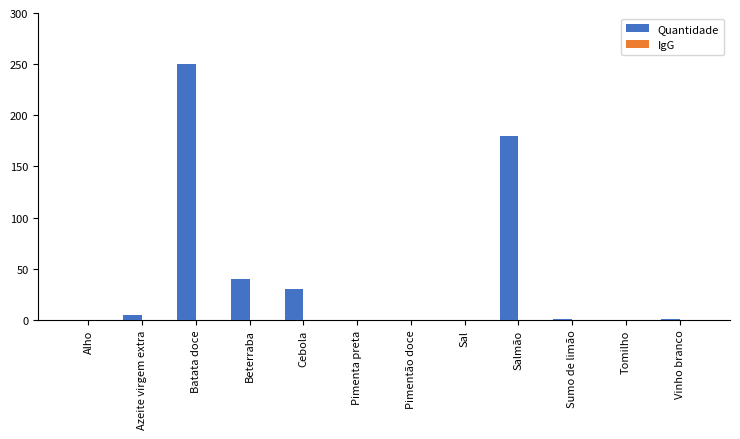

What is the greatest value displayed?

250.0